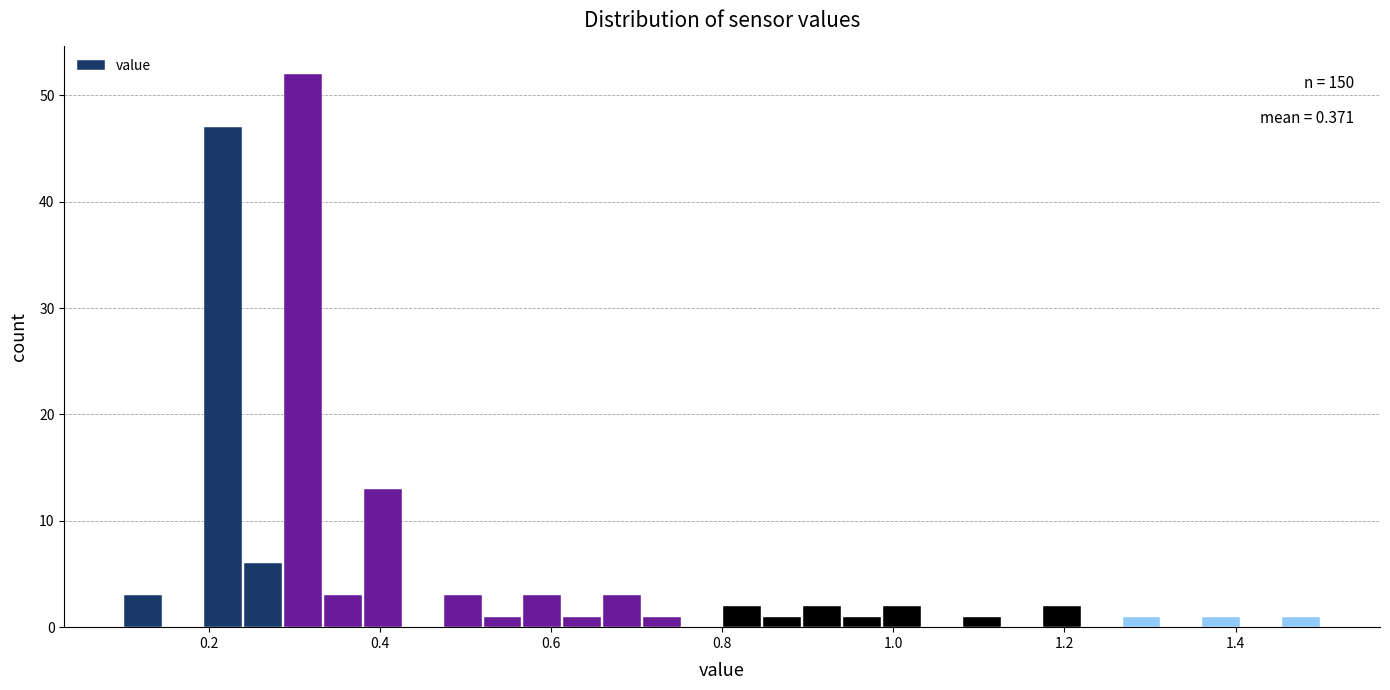

Read against the x-axis, roughly where is the centre of the tallest bar?

0.32